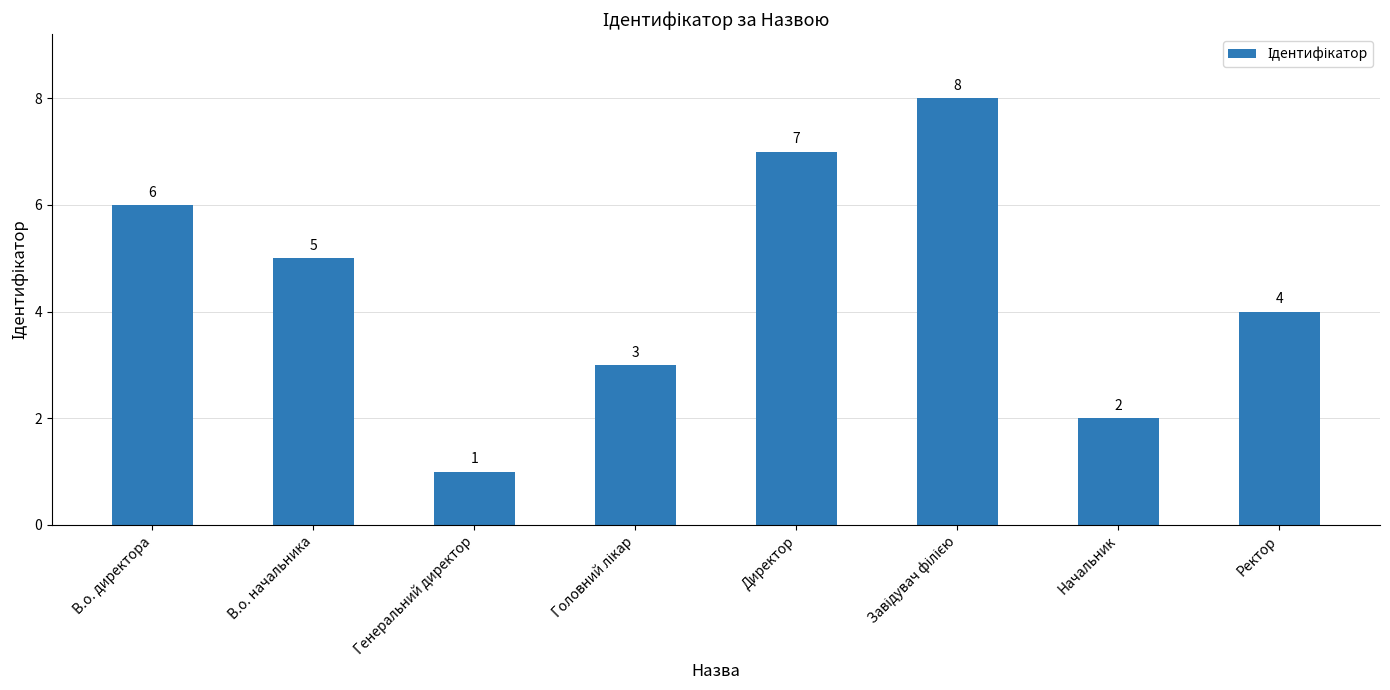

What is the difference between the maximum and minimum values?

7